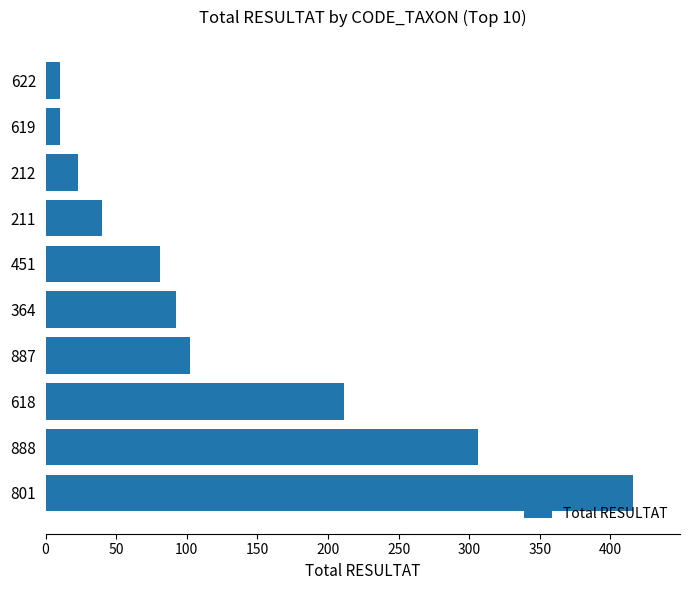

What is the change in value from 888 to 618?

-95